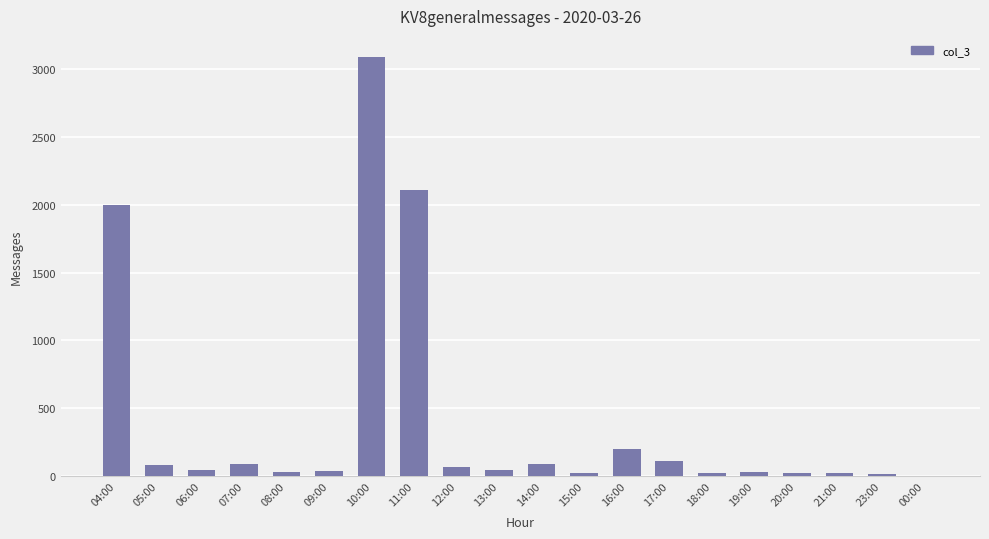

Where is the data nearest to the value 1545?

04:00